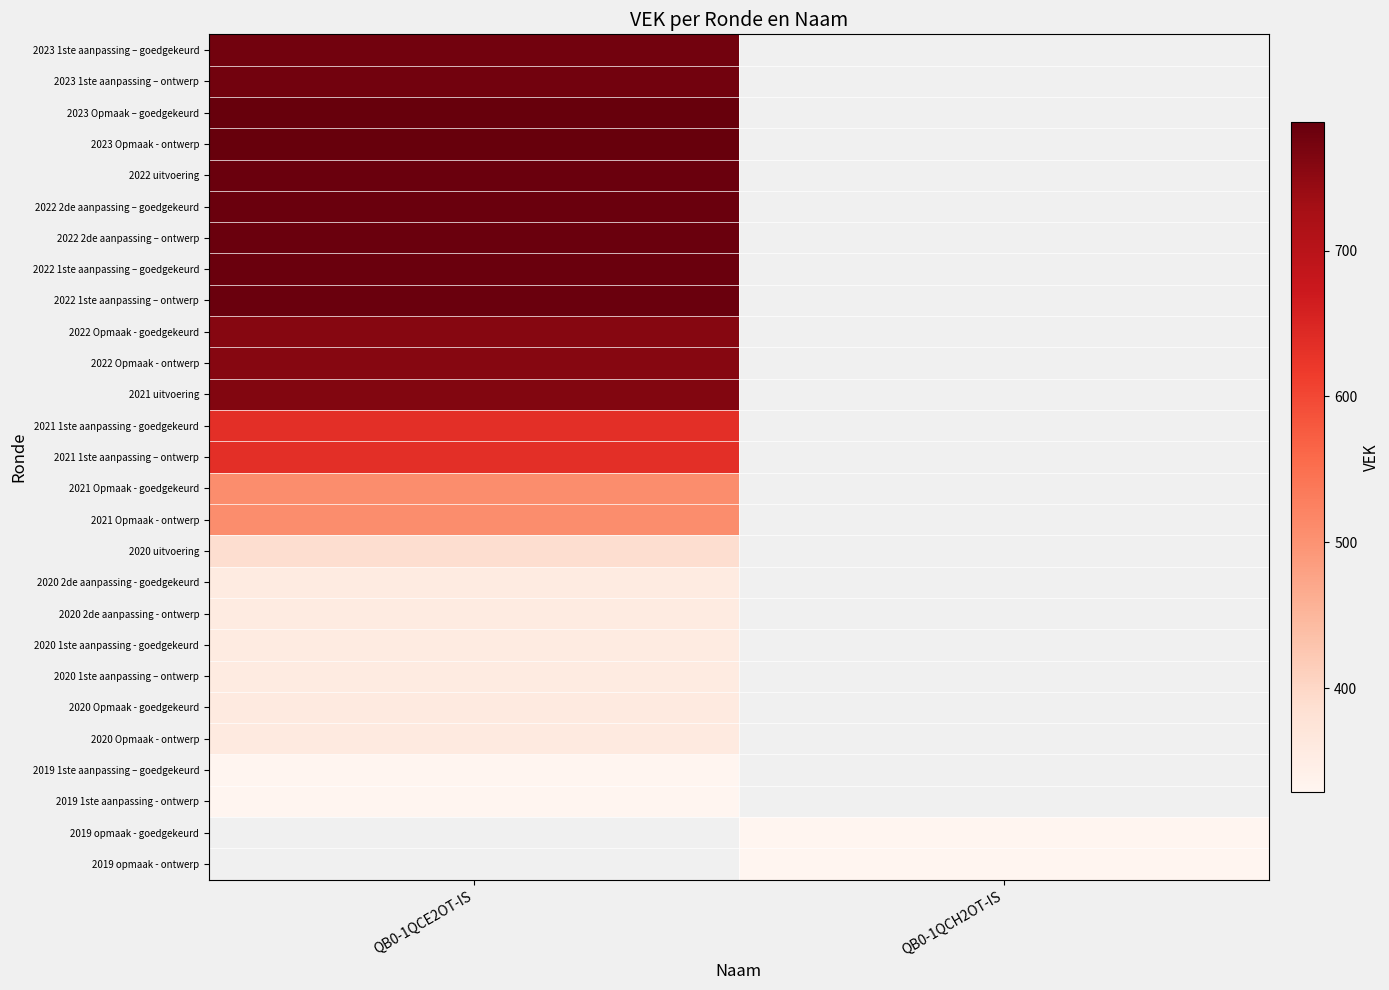

How many data points does each series have?

2